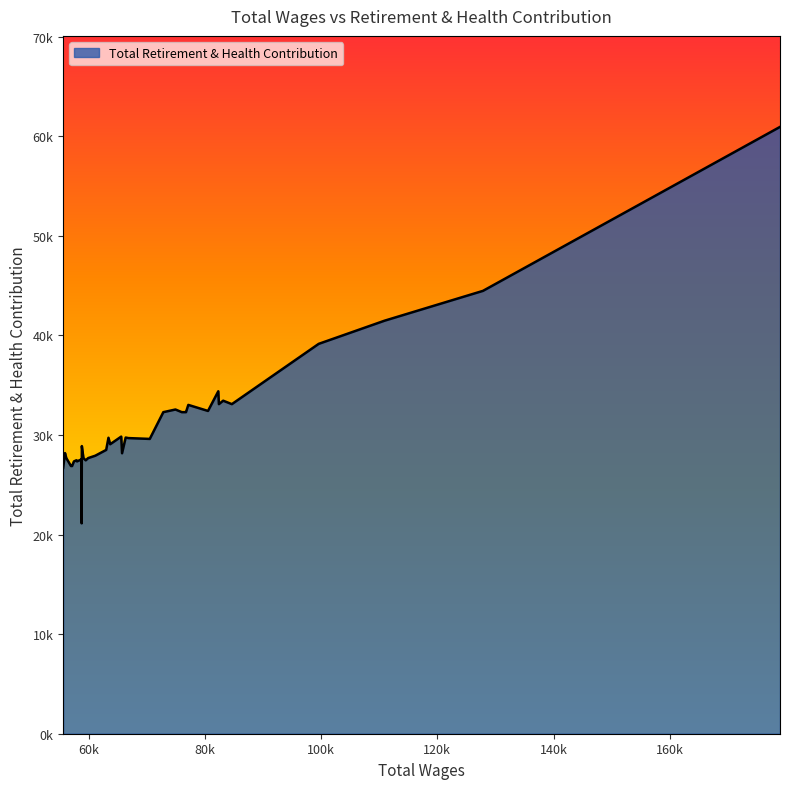

Rank the categories by value from lowest to highest.

30, 39, 35, 36, 32, 34, 27, 33, 31, 26, 28, 37, 25, 20, 38, 24, 29, 22, 17, 18, 23, 19, 21, 10, 11, 12, 13, 14, 16, 8, 15, 9, 4, 6, 5, 7, 3, 2, 1, 0